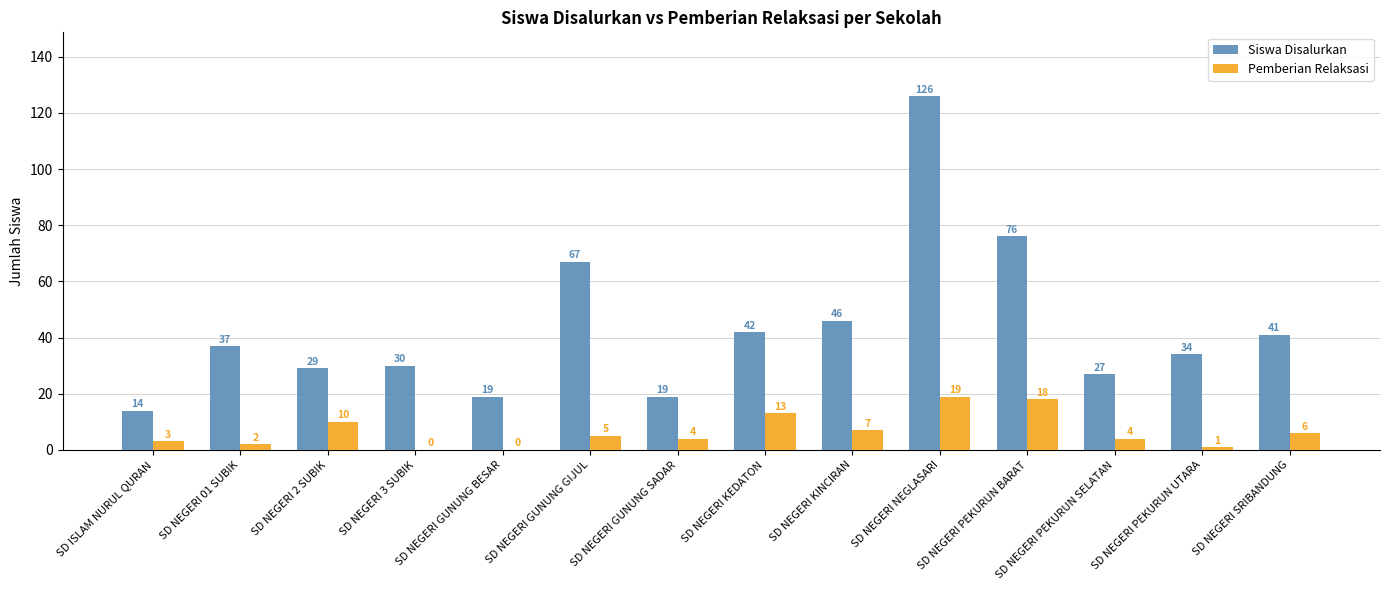

At which label does Pemberian Relaksasi first exceed 5?

SD NEGERI 2 SUBIK